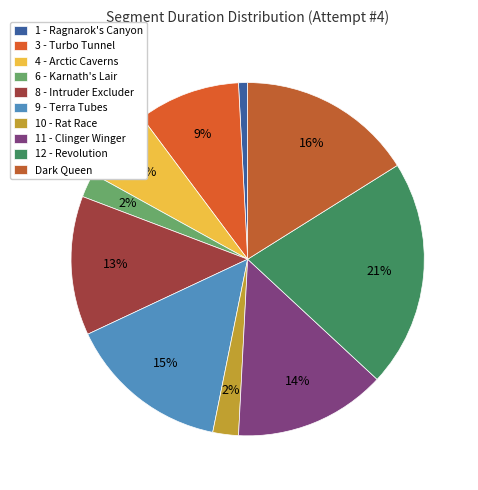

Count the number of slices in the pie.

10